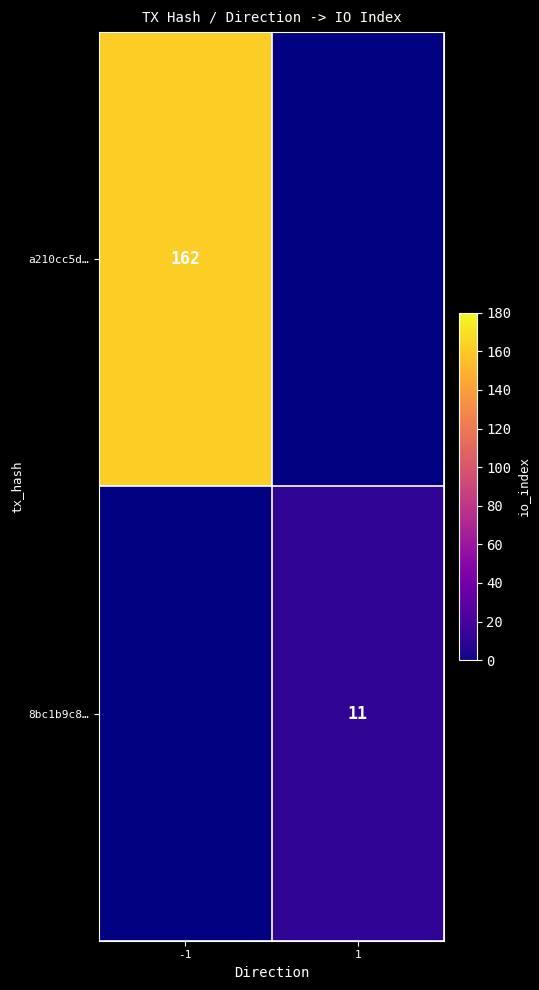

The a210cc5d… series shows 162 at -1. True or false?

True